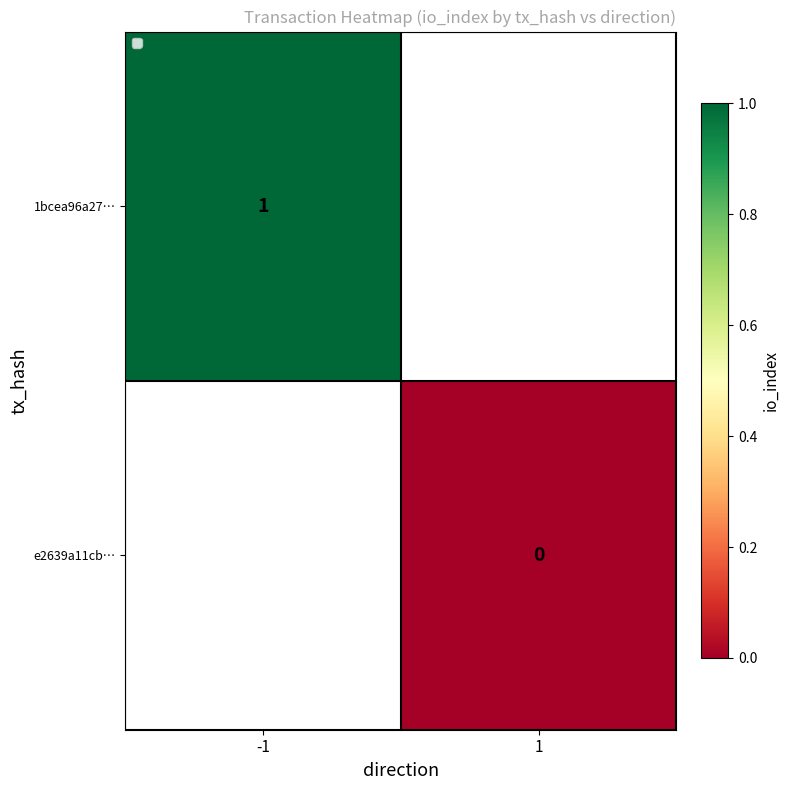

At how many categories does at least one series exceed 0?

1